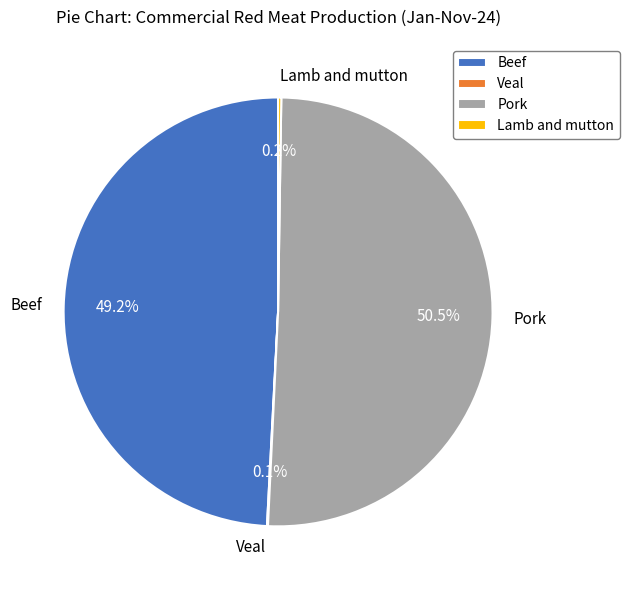

Is there any slice that represents more than half of the pie?

Yes